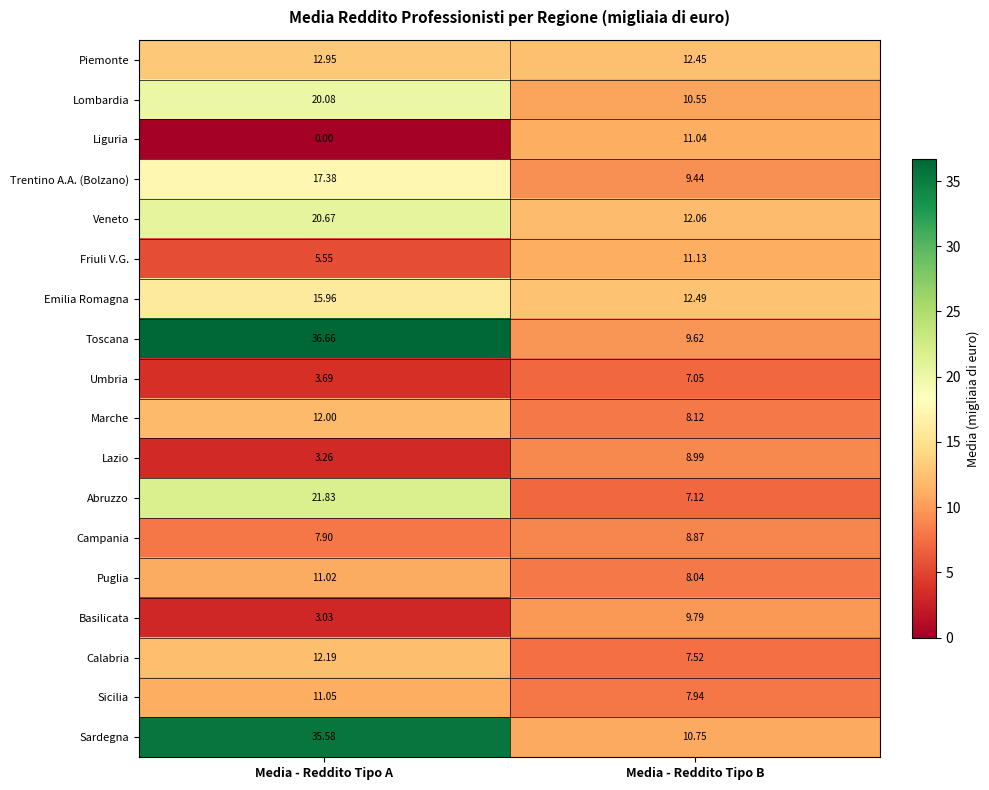

What is the spread (max minus min) of values at Media - Reddito Tipo B?

5.4